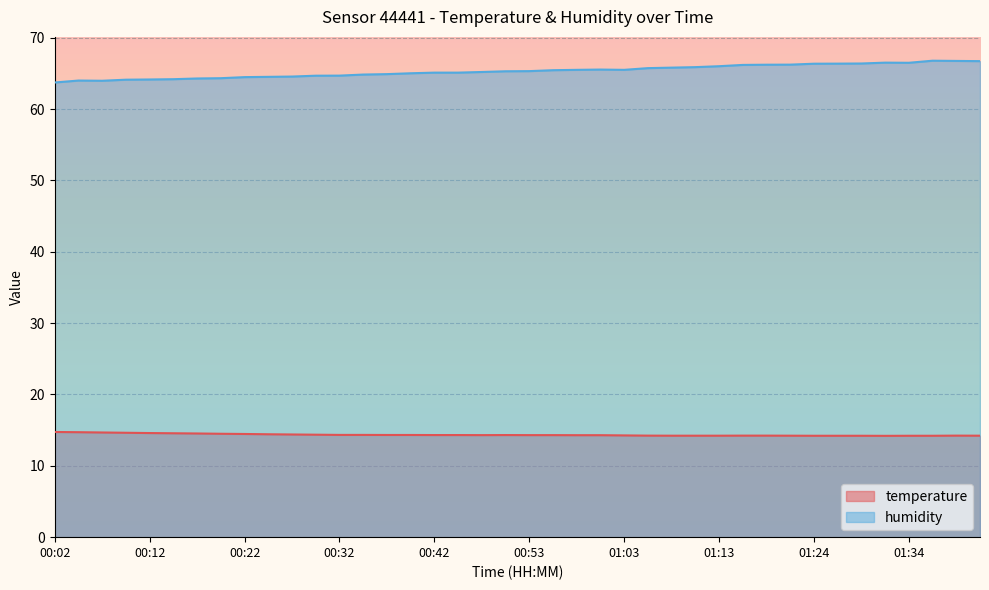

What is the difference between the maximum and minimum values in the temperature series?

0.5